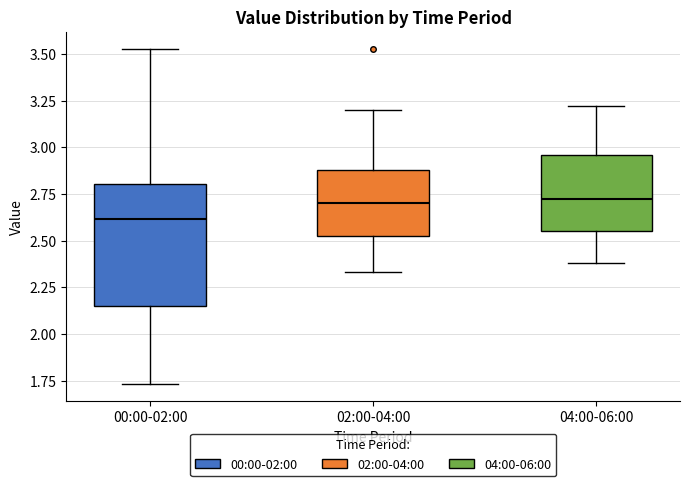

Comparing the boxes themselves (not the whiskers), which one is the tallest?

00:00-02:00